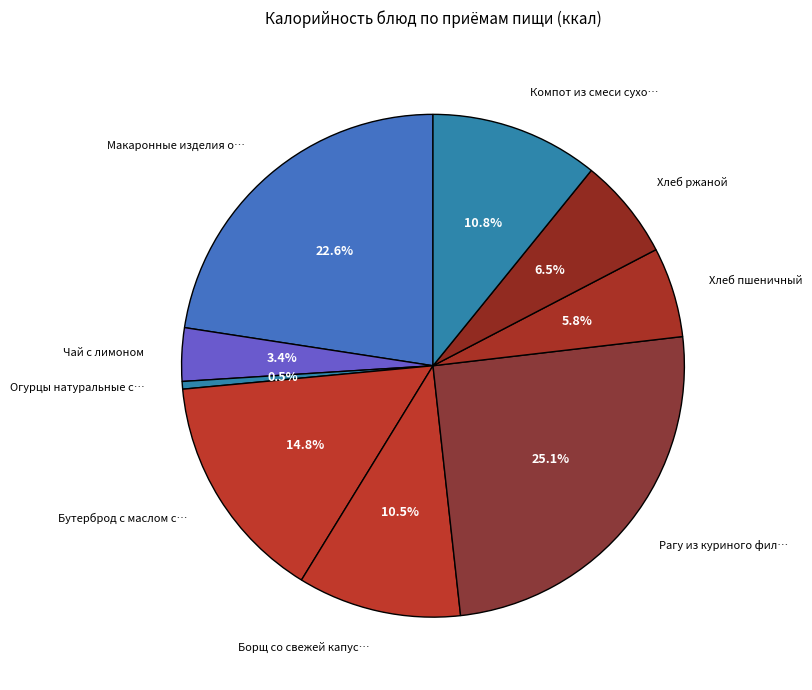

Is there any slice that represents more than half of the pie?

No